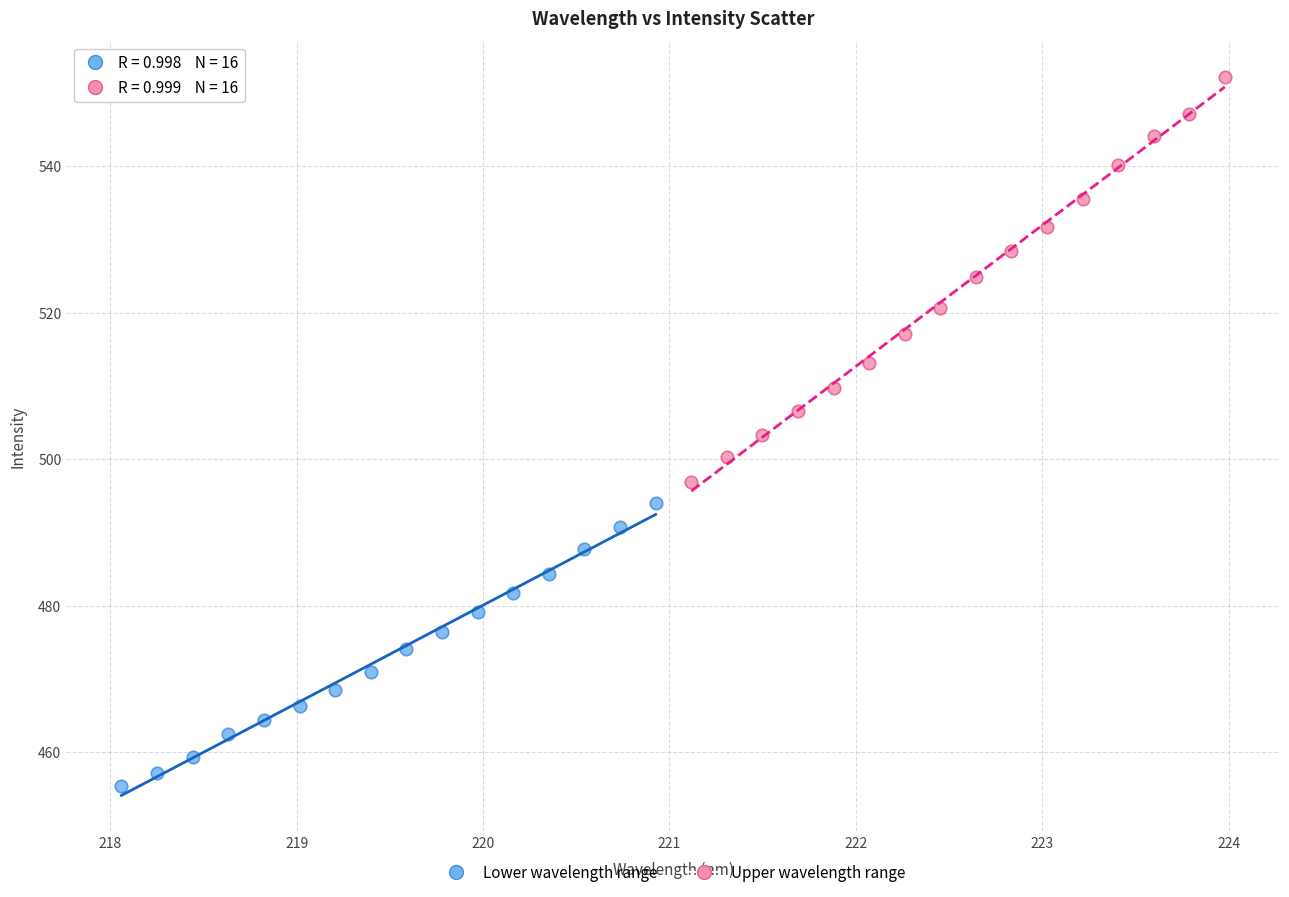

Which series reaches the minimum Y coordinate?

Lower wavelength range